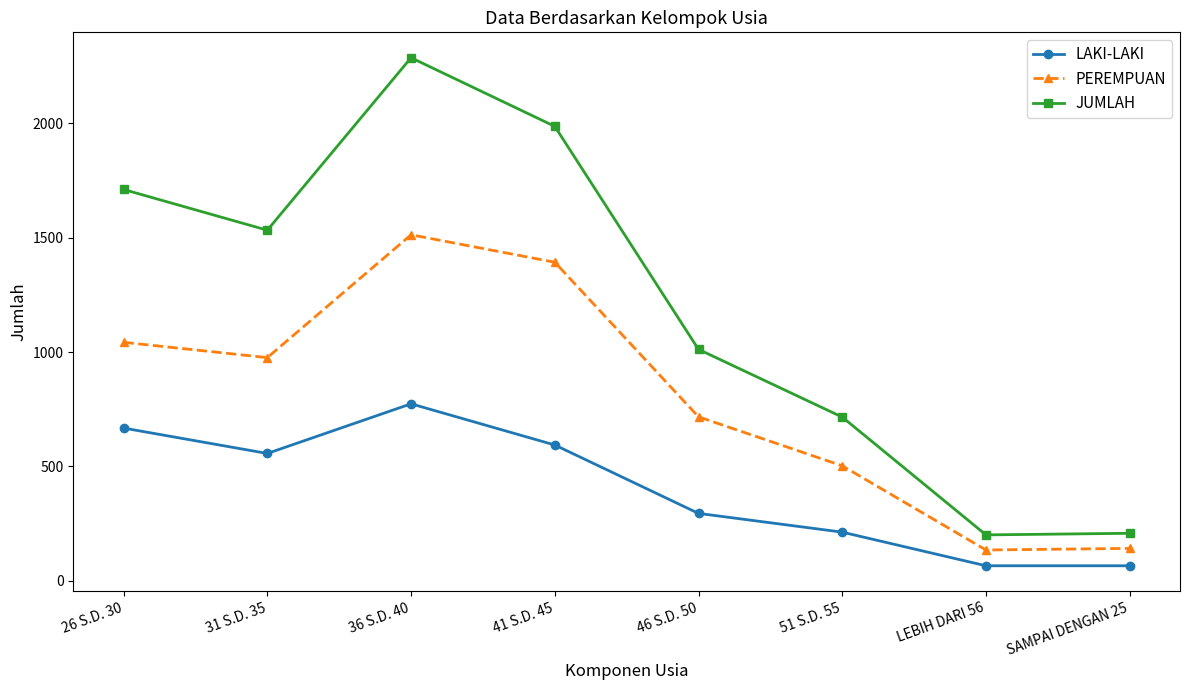

How many distinct data groups are displayed?

3